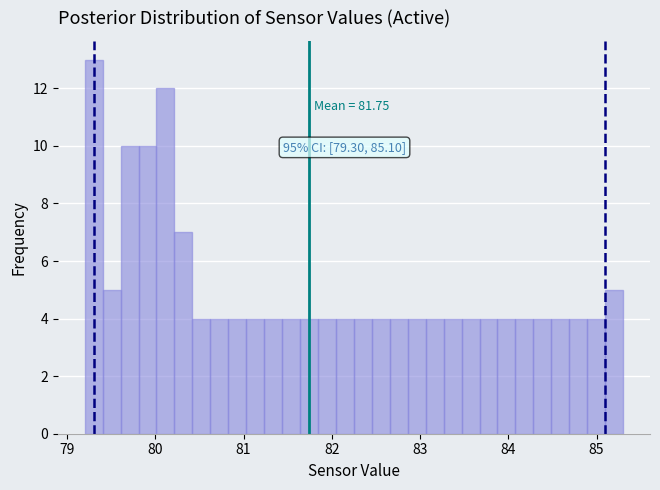

Read against the x-axis, roughly where is the centre of the tallest bar?

79.3